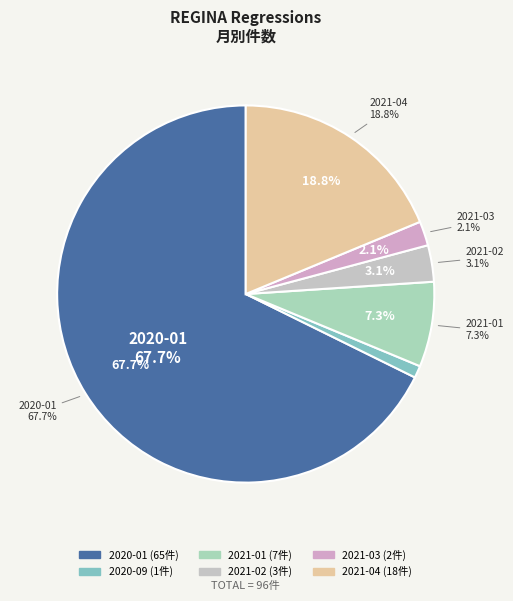

What is the change in value from 2020-09 to 2021-01?

+6